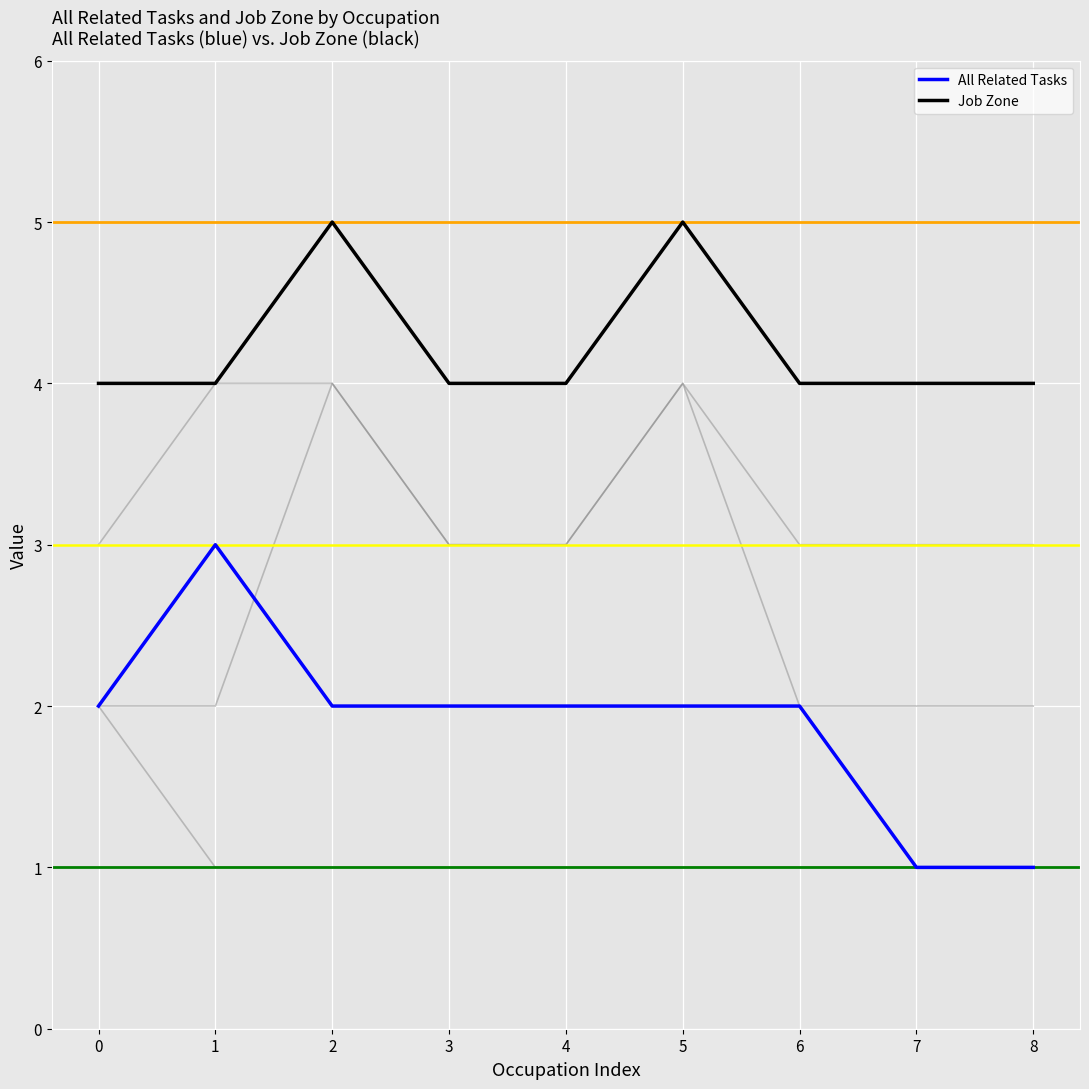

True or false: Job Zone and All Related Tasks intersect in this chart.

False